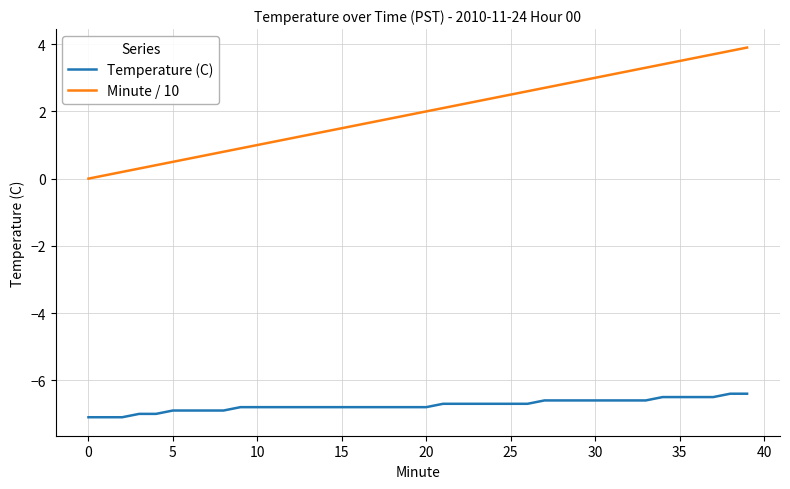

Rank the series by their maximum value, from lowest to highest.

Temperature (C), Minute / 10